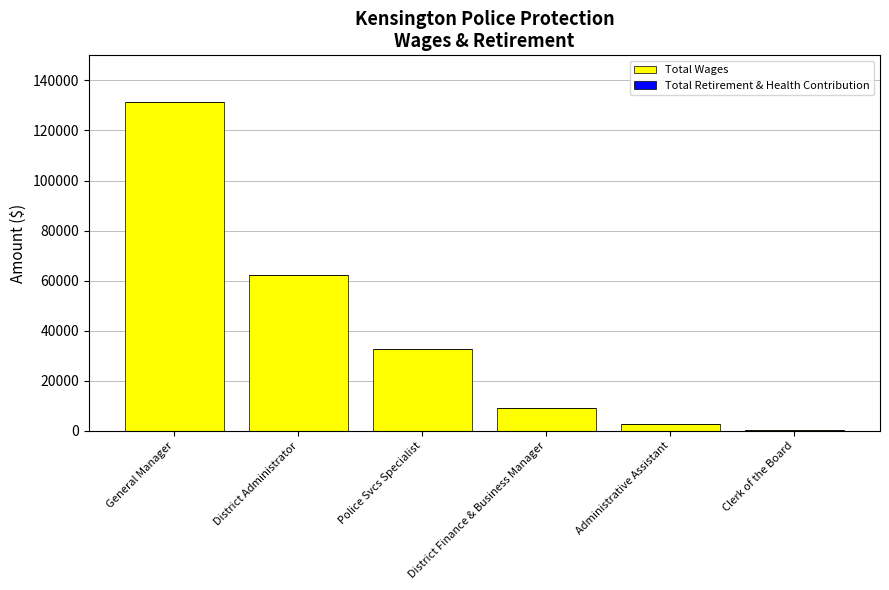

Which has a higher value, Clerk of the Board or District Finance & Business Manager?

District Finance & Business Manager